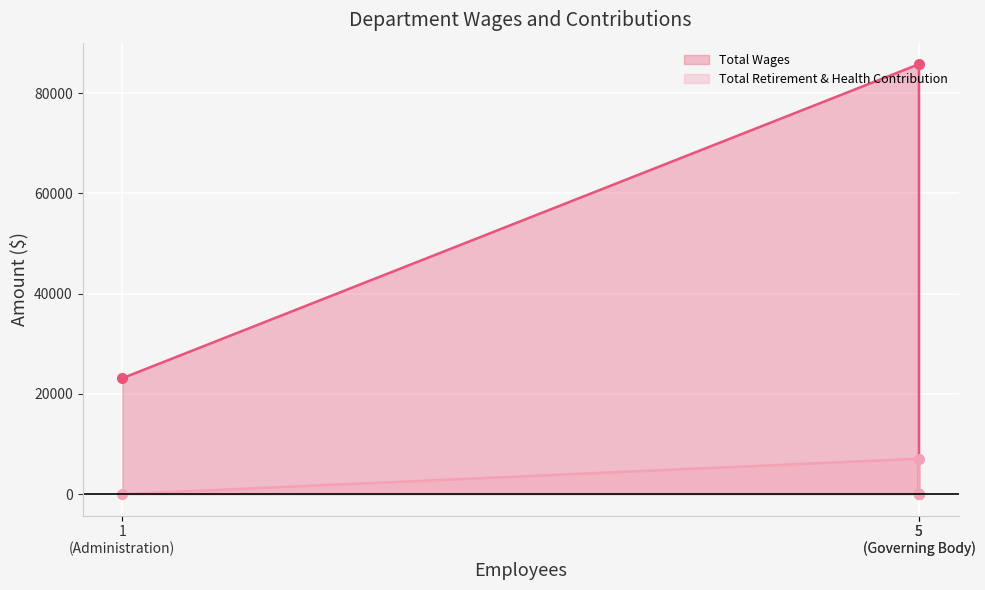

Count the number of data series in this chart.

2